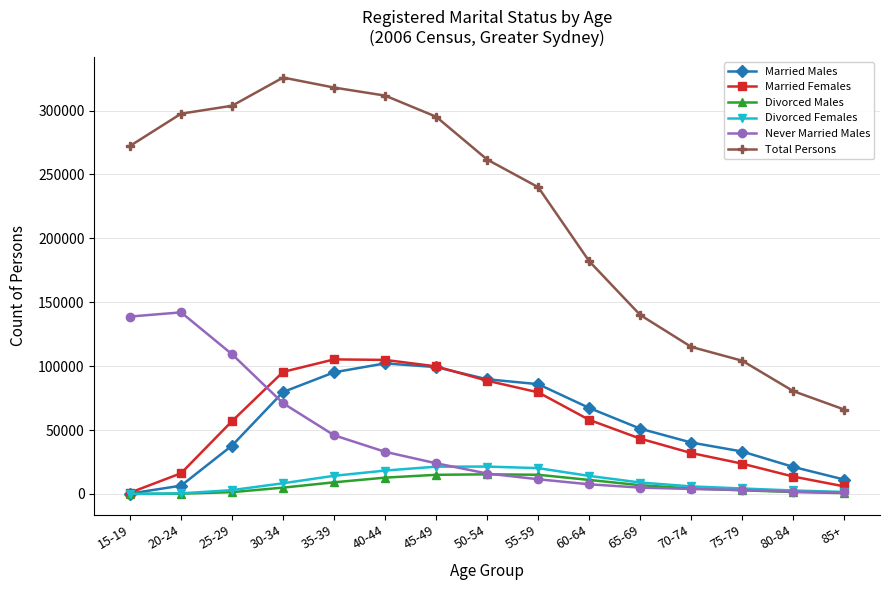

The value of Total Persons at 60-64 is 182126. True or false?

True